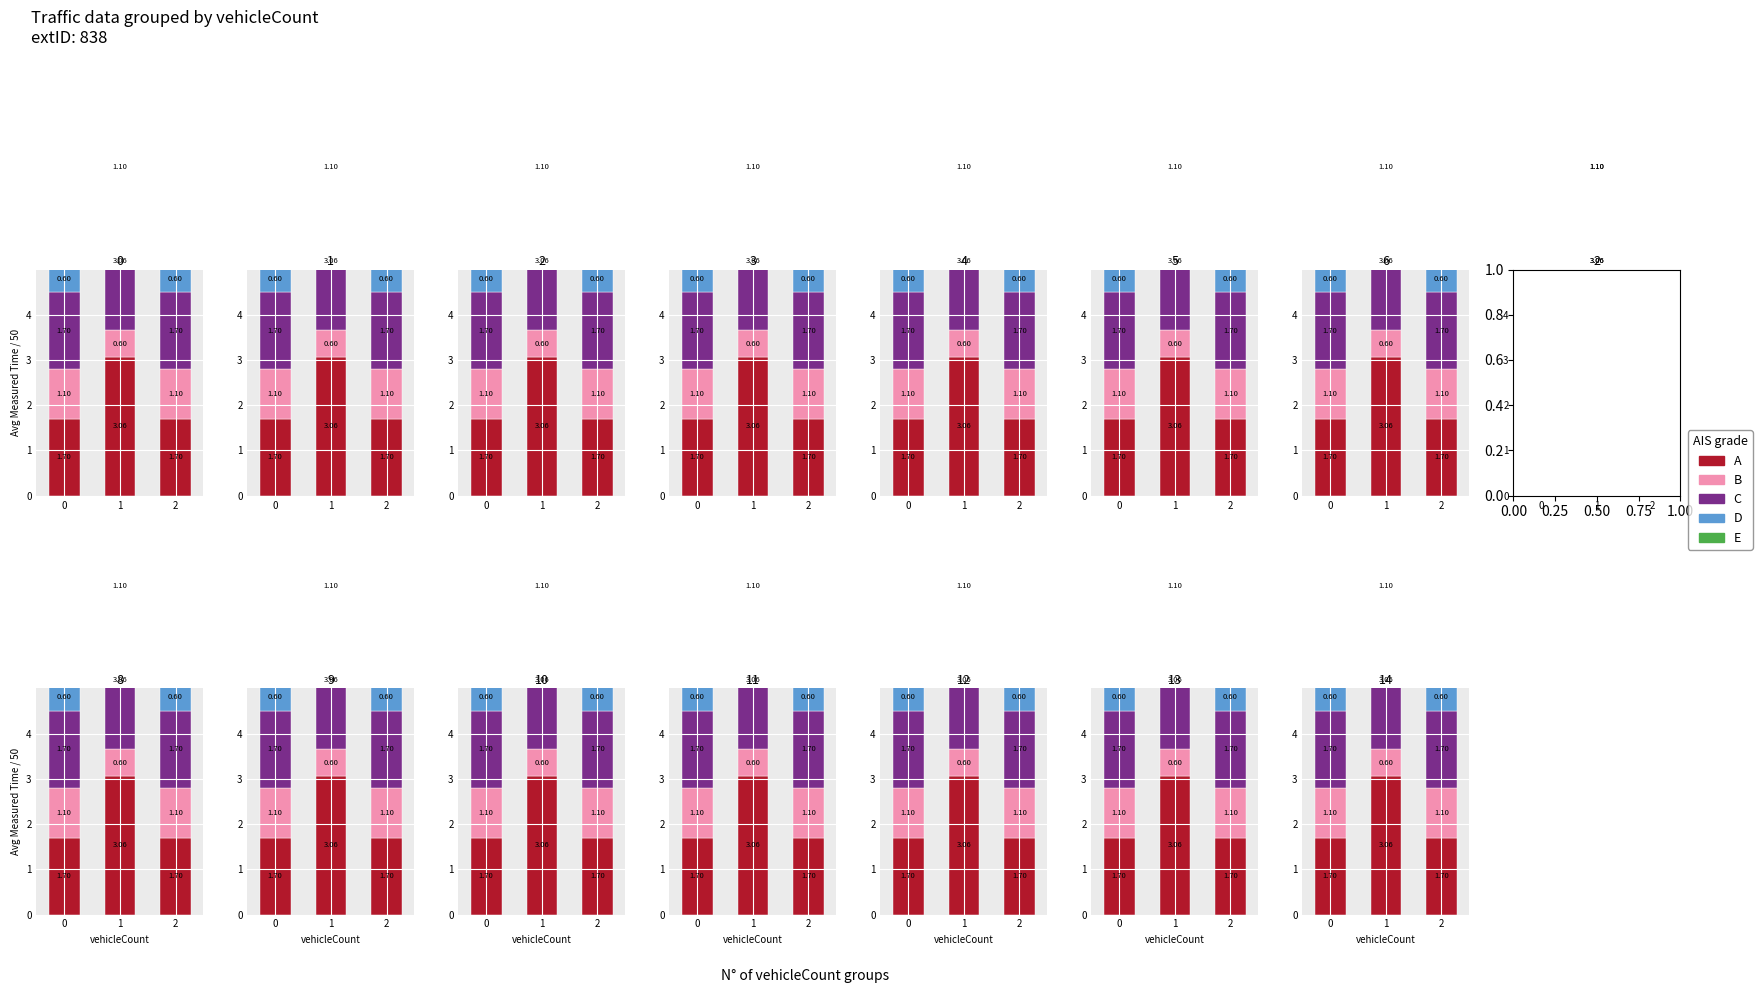

What is the sum of the B values at 1 and 2?

1.7